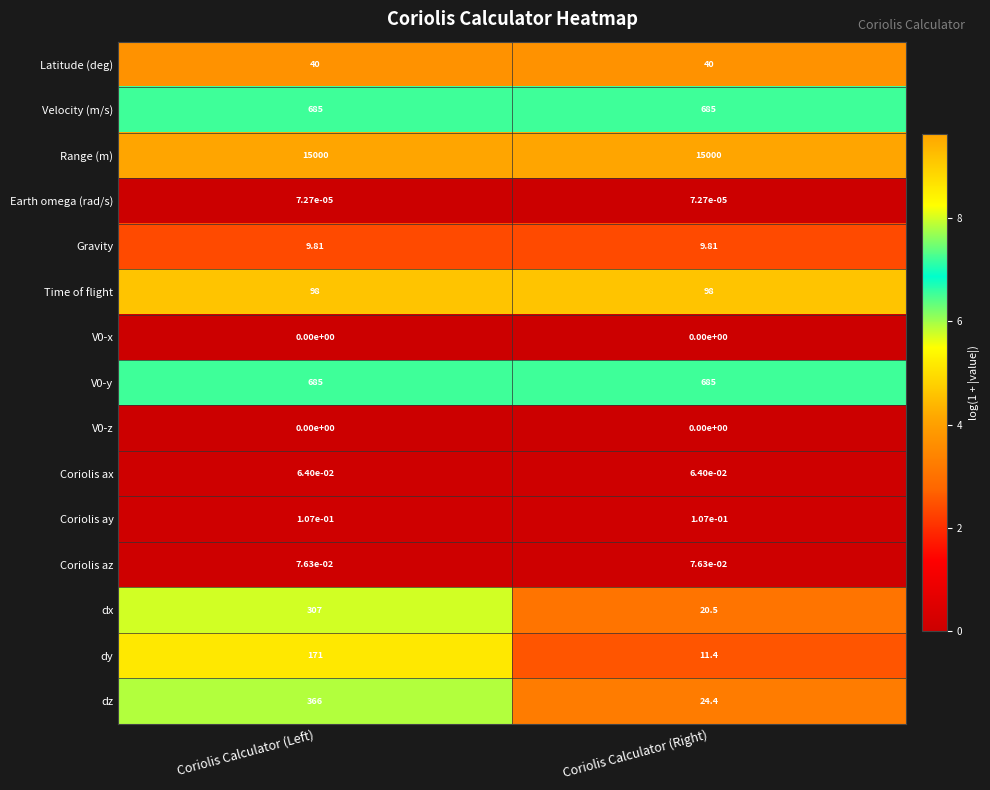

How many data points does each series have?

2